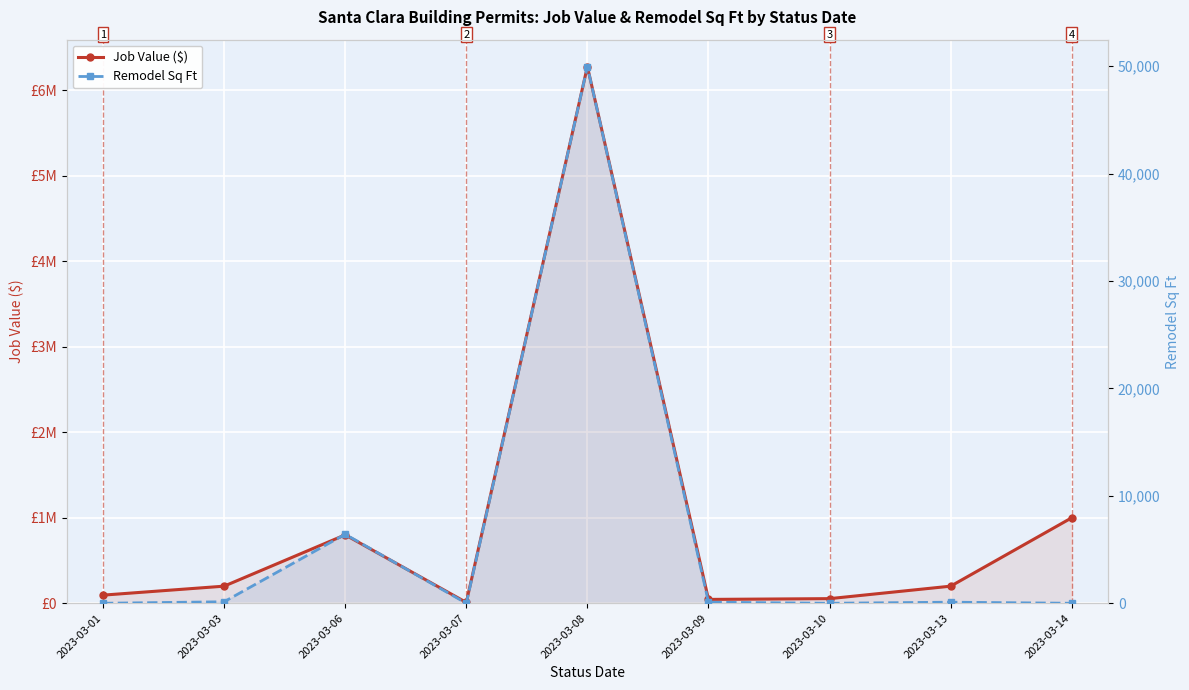

At which category is the sum across all series the highest?

2023-03-08